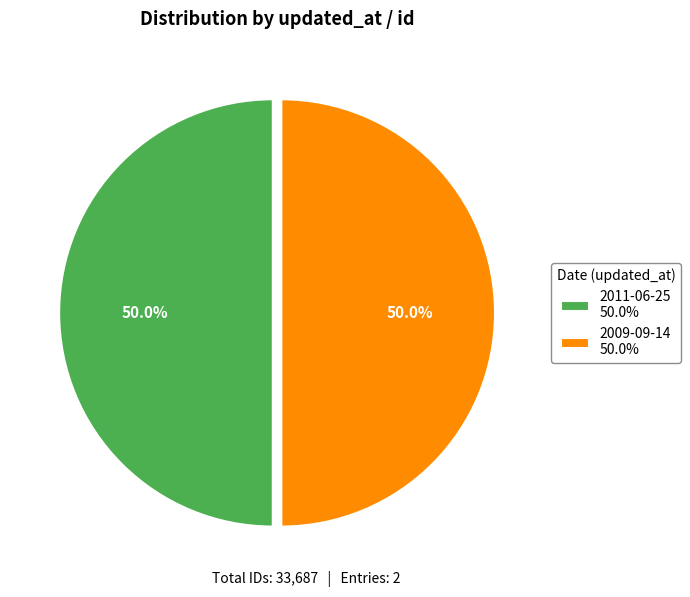

What percentage do 2009-09-14 50.0% and 2011-06-25 50.0% together represent?

100.0%